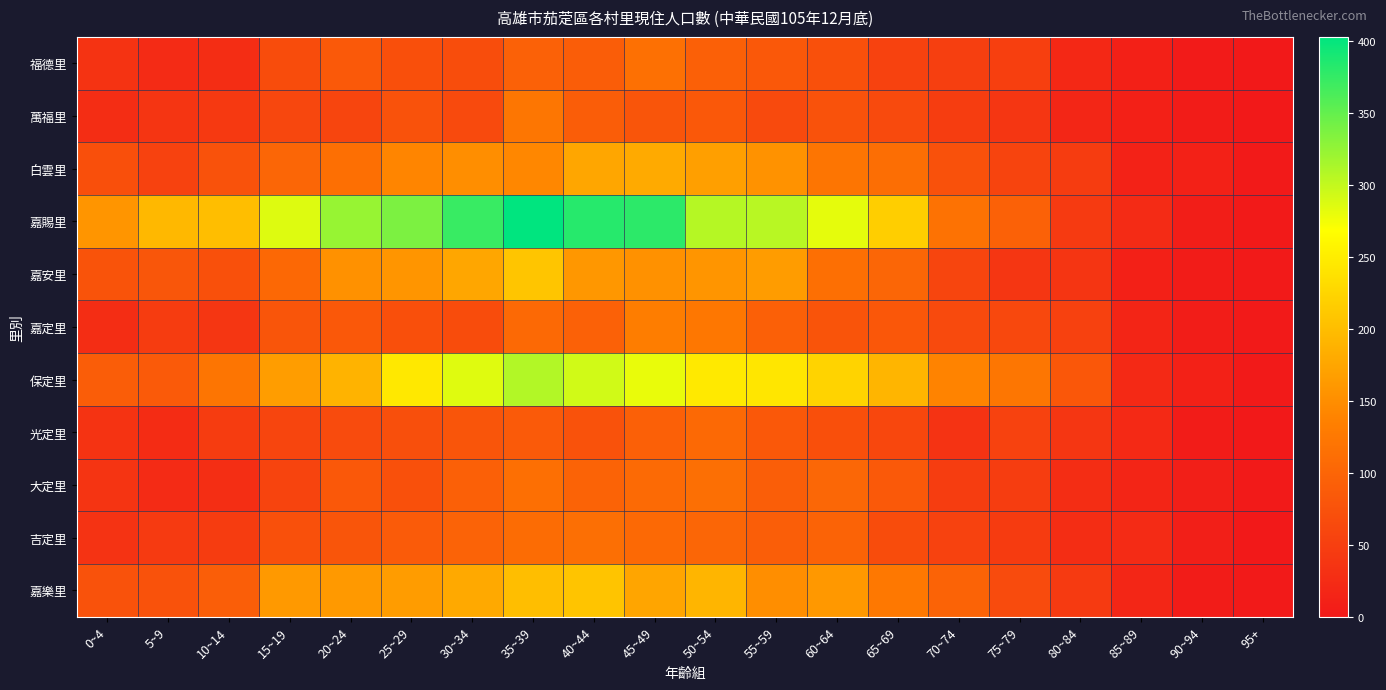

Rank the series at 85~89 from lowest to highest value.

福德里, 萬福里, 嘉安里, 白雲里, 嘉定里, 大定里, 嘉樂里, 保定里, 光定里, 嘉賜里, 吉定里